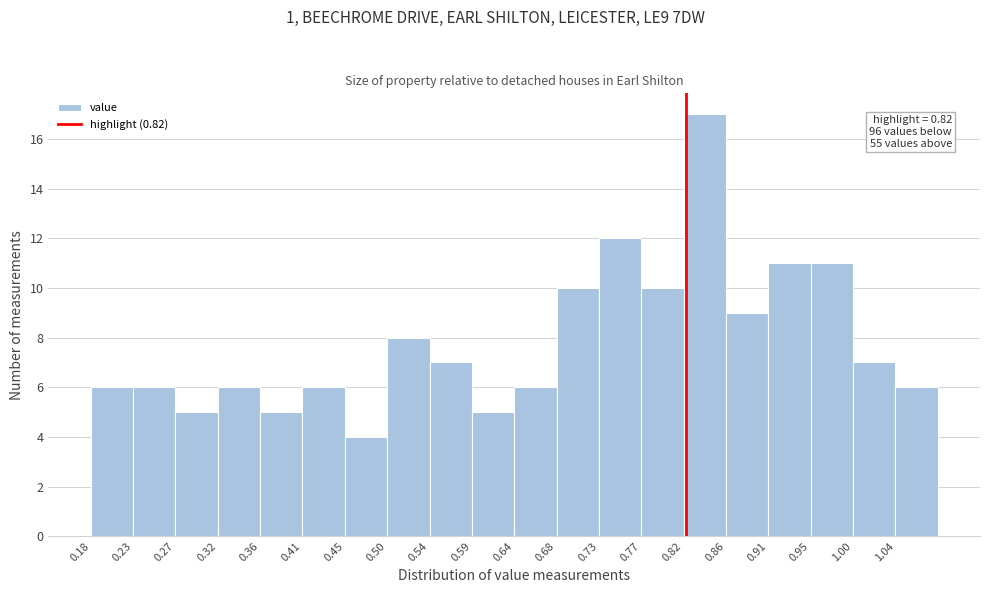

Over which range of the x-axis is the bar tallest?

0.815 to 0.865